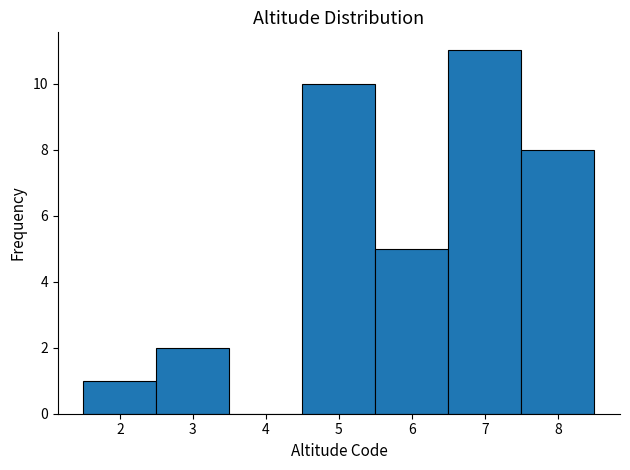

Over which range of the x-axis is the bar tallest?

6.5 to 7.5